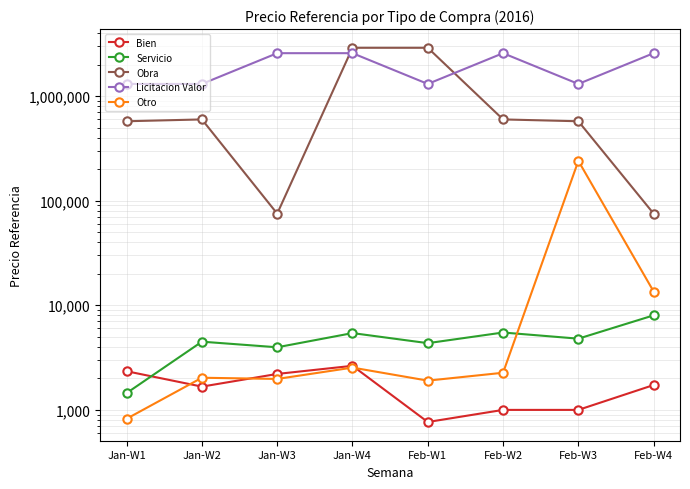

Which label corresponds to the largest value in the chart?

Jan-W4